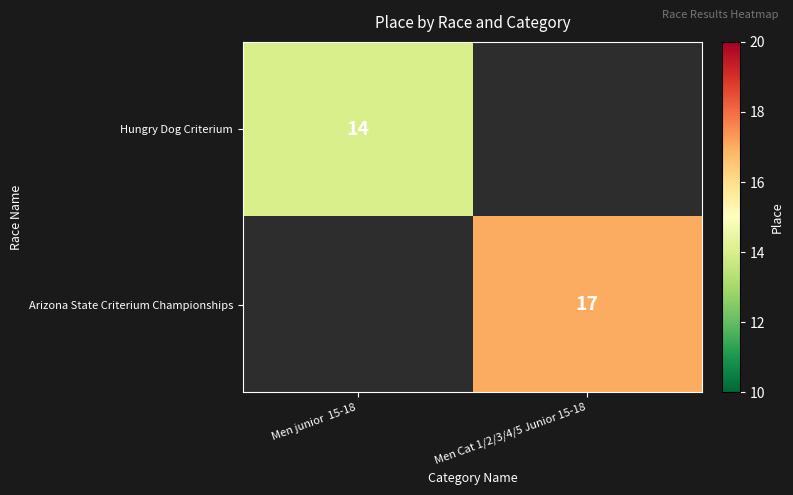

Is the value of Hungry Dog Criterium at Men junior  15-18 greater than the value of Arizona State Criterium Championships at Men Cat 1/2/3/4/5 Junior 15-18?

No